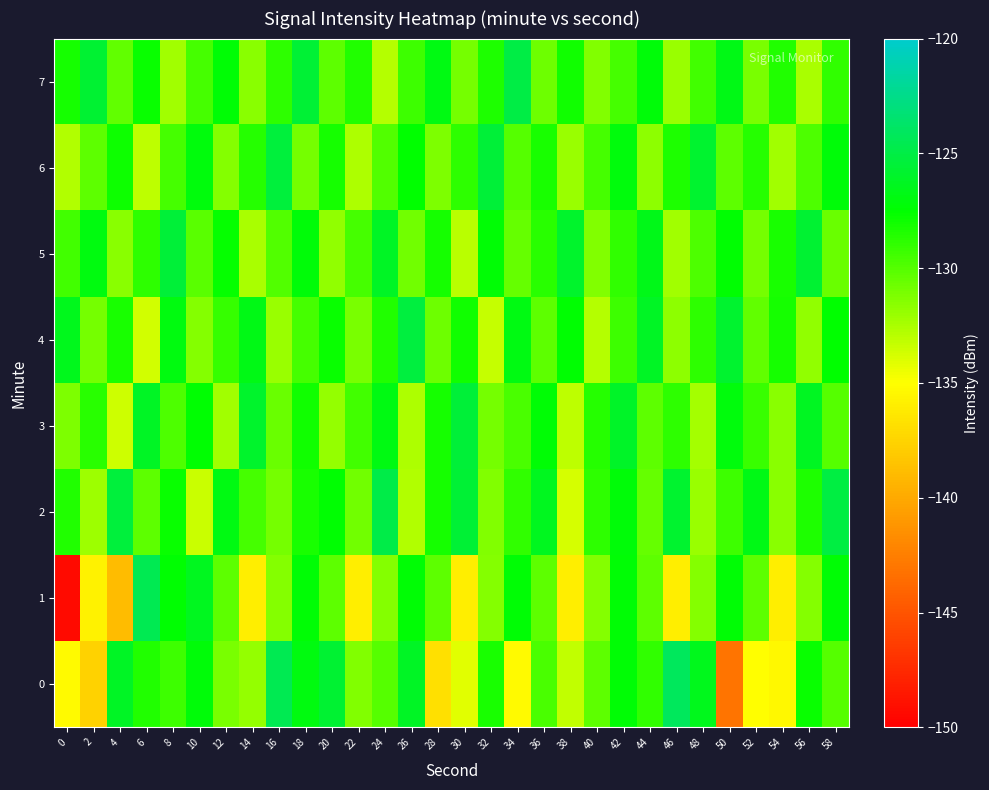

Reading left to right, transcribe all the data shown in this chart.

0: 0=-135.3	2=-137.6	4=-126.2	6=-128.5	8=-129.4	10=-127.2	12=-131.1	14=-131.9	16=-124.5	18=-126.9	20=-125.7	22=-131.4	24=-130.0	26=-126.2	28=-136.8	30=-134.1	32=-128.2	34=-135.3	36=-129.7	38=-133.2	40=-130.3	42=-127.3	44=-129.0	46=-124.1	48=-126.6	50=-143.2	52=-135.1	54=-135.4	56=-127.8	58=-130.1
1: 0=-149.3	2=-135.8	4=-139.0	6=-124.5	8=-127.5	10=-126.4	12=-130.2	14=-136.0	16=-131.4	18=-127.3	20=-130.2	22=-136.0	24=-131.4	26=-127.3	28=-130.2	30=-136.0	32=-131.4	34=-127.3	36=-130.2	38=-136.0	40=-131.4	42=-127.3	44=-130.2	46=-136.0	48=-131.4	50=-127.3	52=-130.2	54=-136.0	56=-131.4	58=-127.3
2: 0=-128.5	2=-132.1	4=-125.3	6=-130.2	8=-127.8	10=-133.4	12=-126.9	14=-129.5	16=-131.0	18=-128.3	20=-127.5	22=-130.8	24=-124.9	26=-132.7	28=-128.1	30=-125.6	32=-131.3	34=-129.0	36=-126.4	38=-133.8	40=-128.9	42=-127.2	44=-130.5	46=-125.8	48=-132.0	50=-129.3	52=-126.7	54=-131.6	56=-128.4	58=-125.1
3: 0=-131.2	2=-128.7	4=-133.5	6=-126.1	8=-129.8	10=-127.4	12=-132.3	14=-125.9	16=-130.6	18=-128.0	20=-131.9	22=-129.4	24=-126.8	26=-132.6	28=-128.2	30=-125.5	32=-131.0	34=-129.7	36=-127.3	38=-133.1	40=-128.6	42=-126.0	44=-130.3	46=-128.8	48=-132.4	50=-127.1	52=-129.2	54=-131.5	56=-126.3	58=-130.0
4: 0=-126.5	2=-130.9	4=-128.3	6=-133.7	8=-127.0	10=-131.4	12=-129.1	14=-126.7	16=-132.0	18=-129.6	20=-127.8	22=-131.1	24=-128.5	26=-125.2	28=-130.7	30=-128.0	32=-133.3	34=-126.9	36=-130.2	38=-127.5	40=-132.8	42=-129.3	44=-126.1	46=-131.7	48=-128.9	50=-125.8	52=-130.4	54=-128.2	56=-131.8	58=-127.6
5: 0=-129.4	2=-127.0	4=-131.6	6=-128.8	8=-125.4	10=-130.1	12=-127.7	14=-132.5	16=-129.9	18=-127.2	20=-131.8	22=-129.5	24=-126.2	26=-130.8	28=-128.1	30=-132.9	32=-127.3	34=-130.5	36=-128.7	38=-125.9	40=-131.3	42=-129.0	44=-126.6	46=-132.2	48=-129.8	50=-127.4	52=-131.0	54=-128.3	56=-125.7	58=-130.6
6: 0=-132.7	2=-130.3	4=-127.9	6=-133.1	8=-129.5	10=-127.1	12=-131.4	14=-128.6	16=-125.3	18=-130.9	20=-128.2	22=-132.6	24=-129.9	26=-127.6	28=-131.2	30=-128.8	32=-125.5	34=-130.0	36=-128.3	38=-132.0	40=-129.5	42=-127.1	44=-131.7	46=-128.4	48=-125.8	50=-130.3	52=-128.6	54=-132.3	56=-129.8	58=-127.2
7: 0=-128.1	2=-125.7	4=-130.4	6=-127.8	8=-132.2	10=-129.6	12=-127.3	14=-131.5	16=-128.9	18=-125.6	20=-130.2	22=-128.5	24=-132.8	26=-129.3	28=-126.9	30=-131.0	32=-128.4	34=-125.0	36=-130.7	38=-128.0	40=-131.3	42=-129.6	44=-127.2	46=-132.0	48=-129.4	50=-126.7	52=-131.1	54=-128.5	56=-132.5	58=-129.0